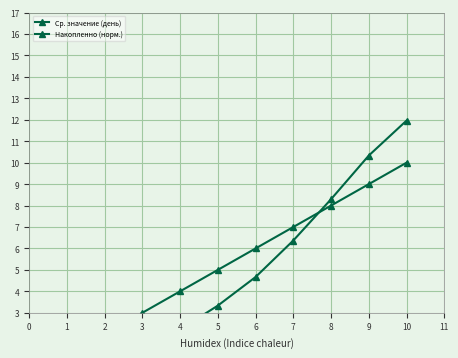

After their last crossing, which series has the higher values: Накопленно (норм.) or Ср. значение (день)?

Накопленно (норм.)